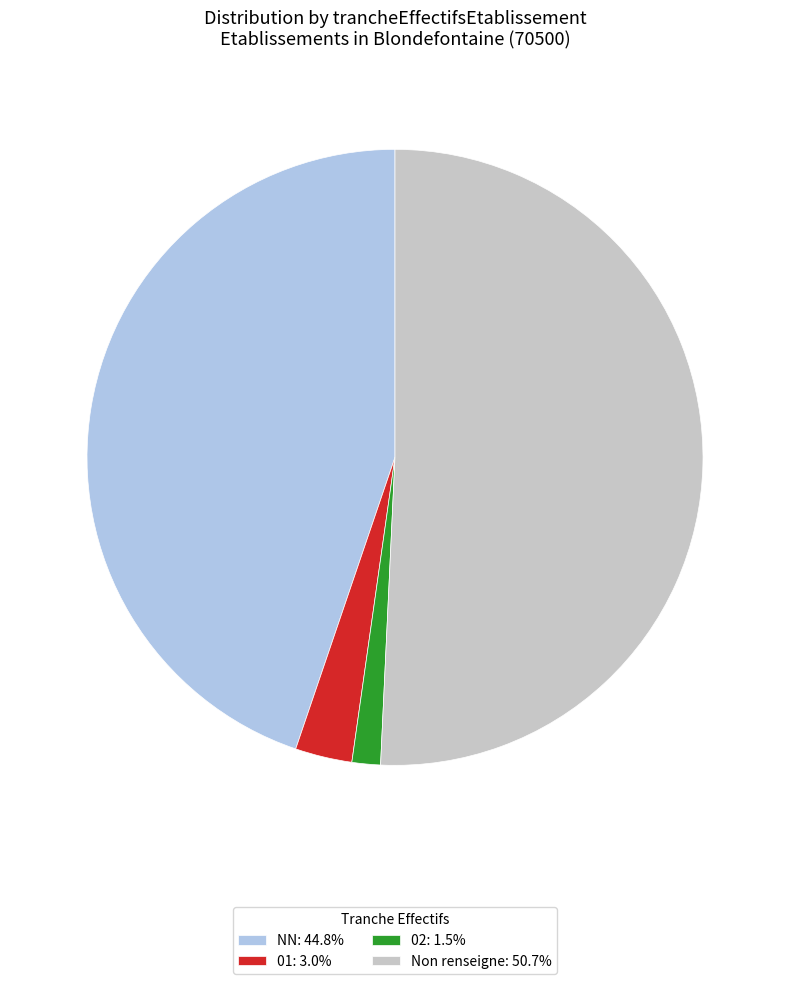

Is the sum of 02: 1.5% and NN: 44.8% greater than half?

No